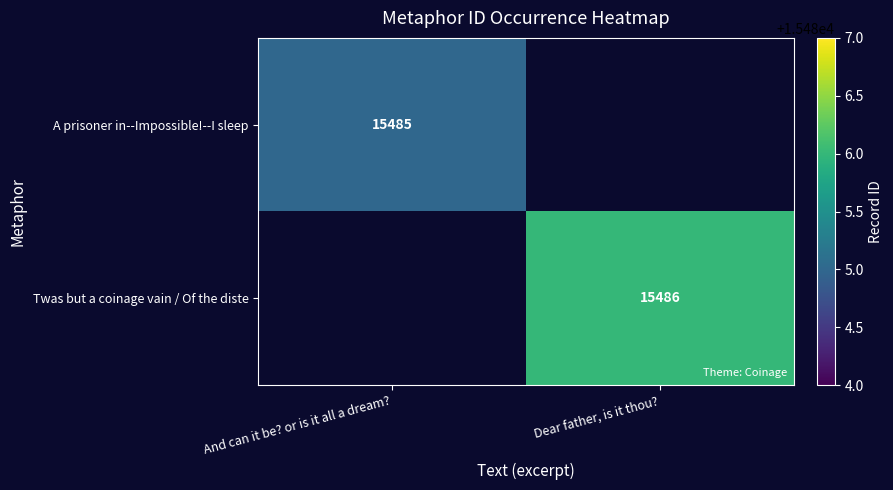

Is it true that Twas but a coinage vain / Of the diste equals 9308 at Dear father, is it thou??

False